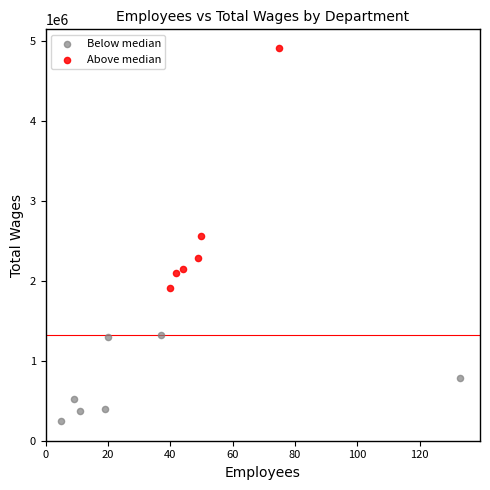

Which series reaches the maximum Y coordinate?

Above median